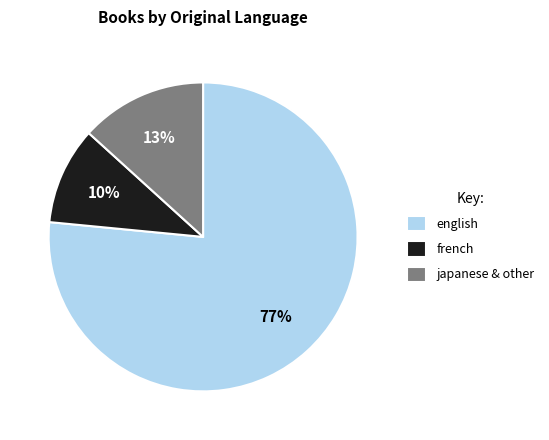

How many segments does this pie chart have?

3